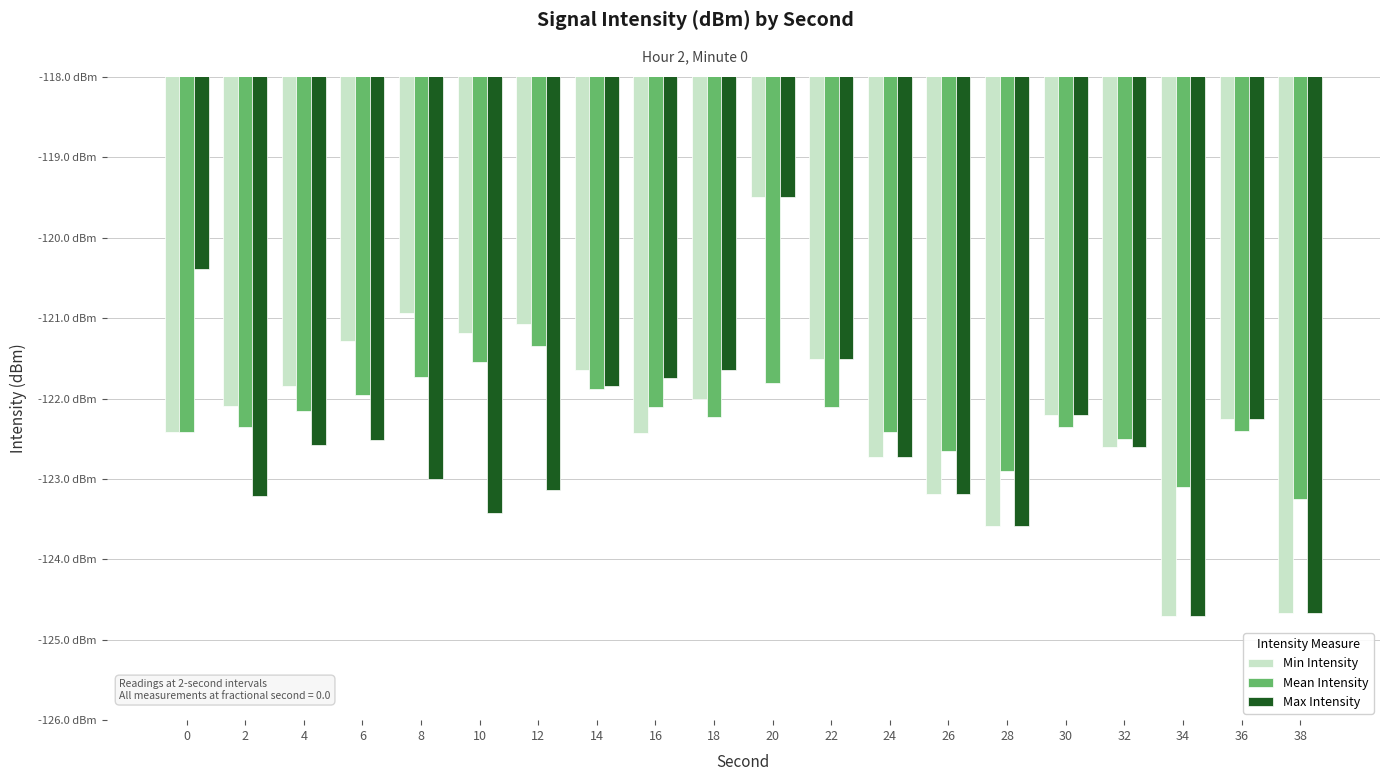

The Max Intensity series shows -123.4 at 10. True or false?

True